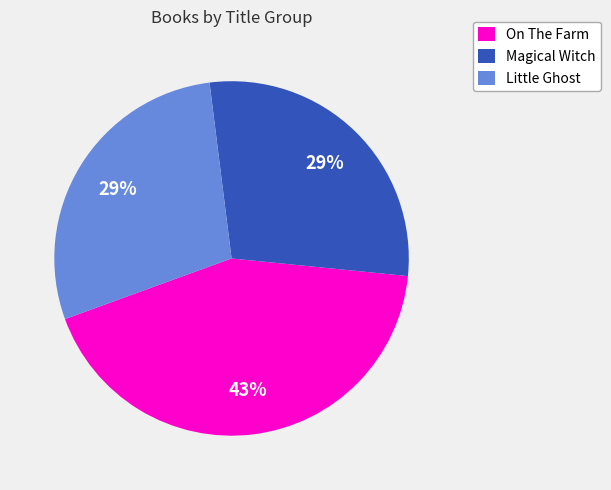

What percentage is the Little Ghost slice, to the nearest percent?

29%